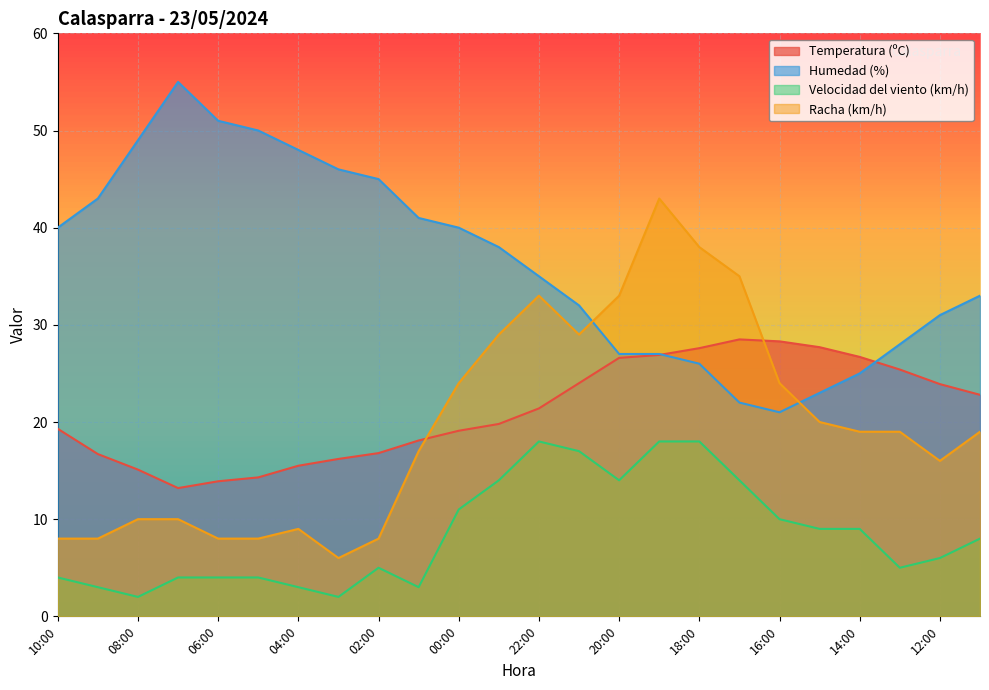

Reading left to right, extract all data points from this chart.

Temperatura (ºC): 10:00=19.3	09:00=16.7	08:00=15.1	07:00=13.2	06:00=13.9	05:00=14.3	04:00=15.5	03:00=16.2	02:00=16.8	01:00=18.1	00:00=19.1	23:00=19.8	22:00=21.4	21:00=24.0	20:00=26.6	19:00=26.9	18:00=27.6	17:00=28.5	16:00=28.3	15:00=27.7	14:00=26.7	13:00=25.4	12:00=23.9	11:00=22.8
Humedad (%): 10:00=40.0	09:00=43.0	08:00=49.0	07:00=55.0	06:00=51.0	05:00=50.0	04:00=48.0	03:00=46.0	02:00=45.0	01:00=41.0	00:00=40.0	23:00=38.0	22:00=35.0	21:00=32.0	20:00=27.0	19:00=27.0	18:00=26.0	17:00=22.0	16:00=21.0	15:00=23.0	14:00=25.0	13:00=28.0	12:00=31.0	11:00=33.0
Velocidad del viento (km/h): 10:00=4.0	09:00=3.0	08:00=2.0	07:00=4.0	06:00=4.0	05:00=4.0	04:00=3.0	03:00=2.0	02:00=5.0	01:00=3.0	00:00=11.0	23:00=14.0	22:00=18.0	21:00=17.0	20:00=14.0	19:00=18.0	18:00=18.0	17:00=14.0	16:00=10.0	15:00=9.0	14:00=9.0	13:00=5.0	12:00=6.0	11:00=8.0
Racha (km/h): 10:00=8.0	09:00=8.0	08:00=10.0	07:00=10.0	06:00=8.0	05:00=8.0	04:00=9.0	03:00=6.0	02:00=8.0	01:00=17.0	00:00=24.0	23:00=29.0	22:00=33.0	21:00=29.0	20:00=33.0	19:00=43.0	18:00=38.0	17:00=35.0	16:00=24.0	15:00=20.0	14:00=19.0	13:00=19.0	12:00=16.0	11:00=19.0